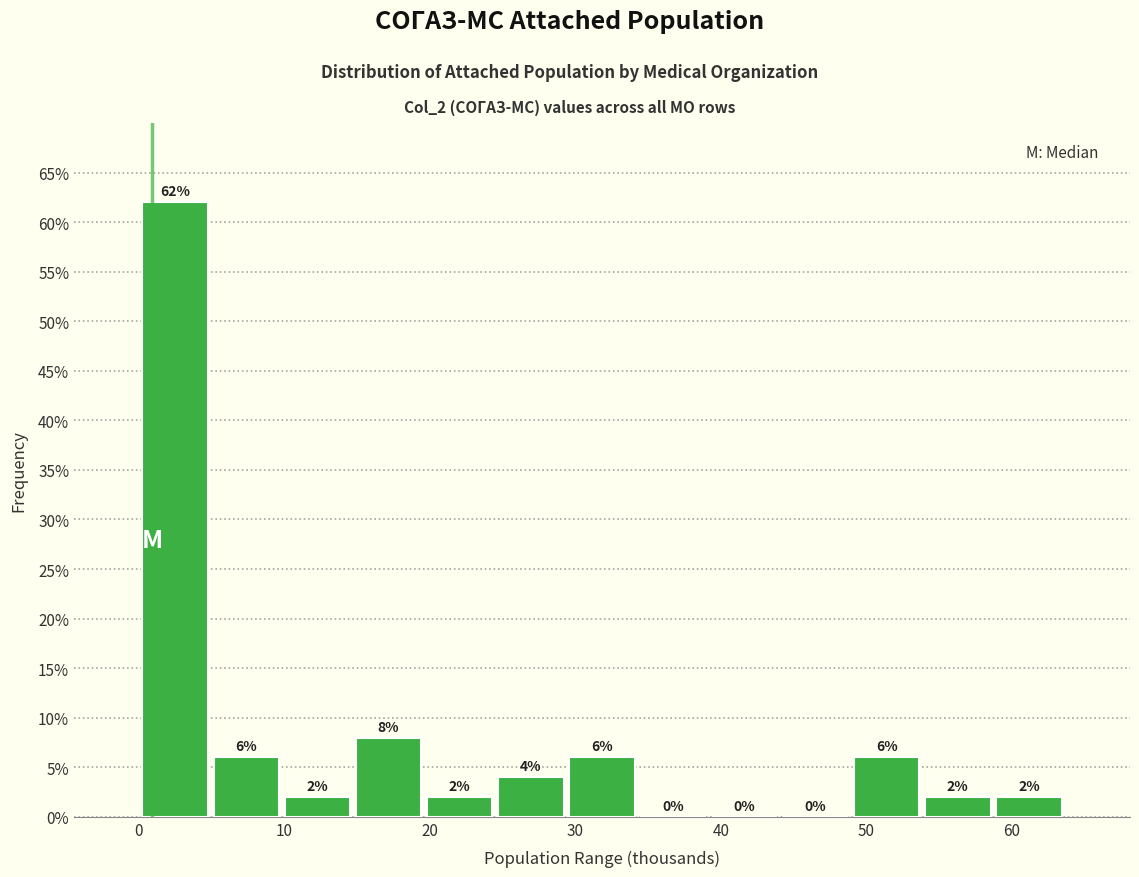

Reading left to right, list every bar in this chart as the range it spans on the x-axis followed by its height. The bar edges are not printed on the chart, so give them approximately, as read against the axis.

0 to 5: 62
5 to 10: 6
10 to 15: 2
15 to 20: 8
20 to 24: 2
24 to 29: 4
29 to 34: 6
34 to 39: 0
39 to 44: 0
44 to 49: 0
49 to 54: 6
54 to 59: 2
59 to 64: 2